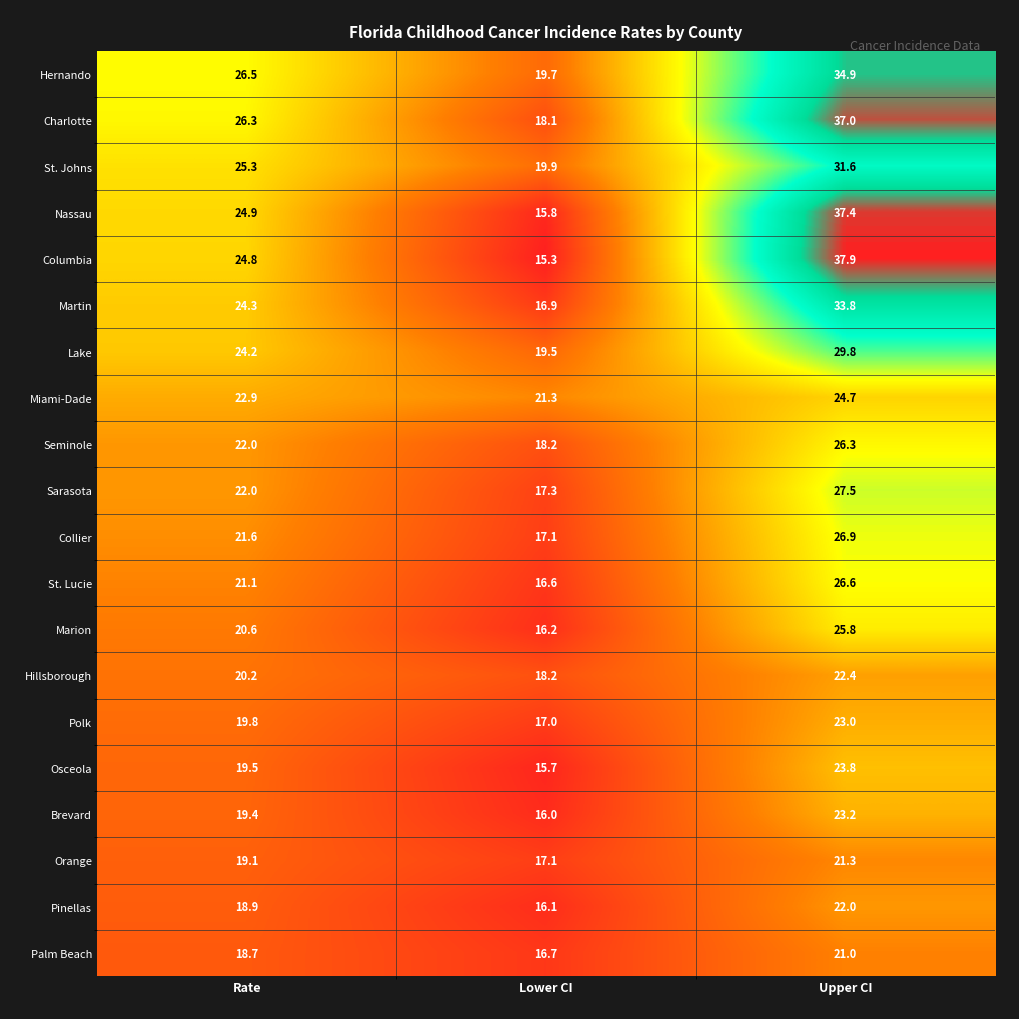

Which series has the largest range (max minus min)?

Columbia